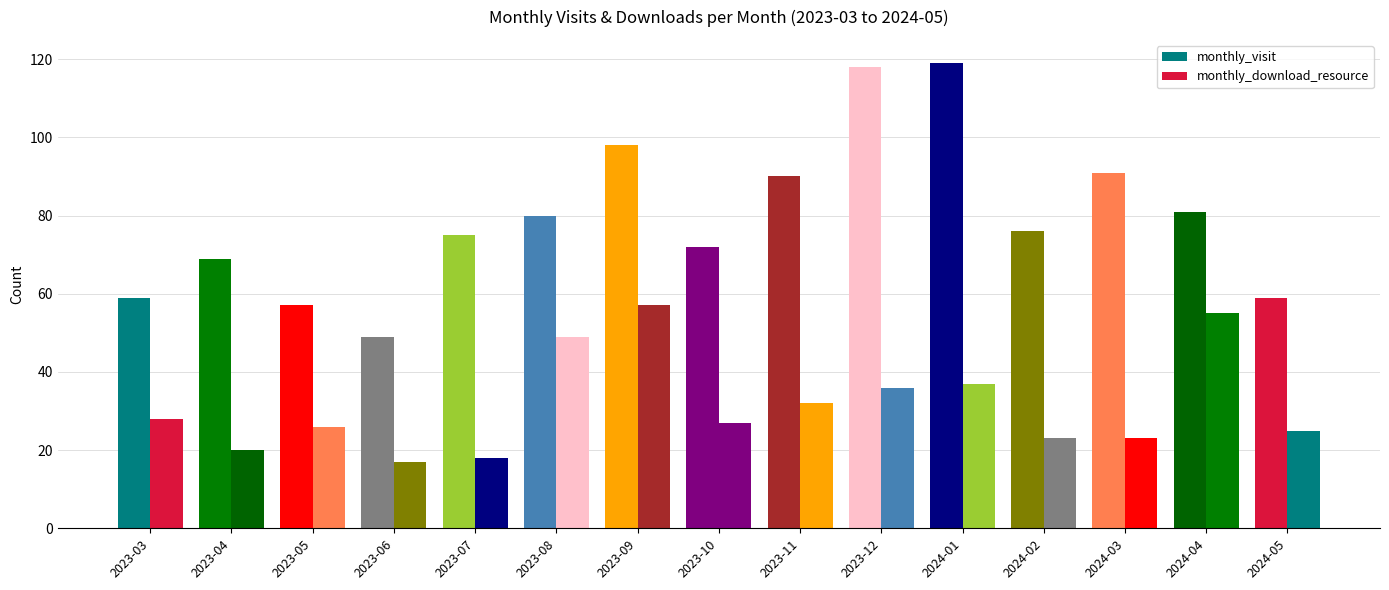

Reading left to right, extract all data points from this chart.

monthly_visit: 59	69	57	49	75	80	98	72	90	118	119	76	91	81	59
monthly_download_resource: 28	20	26	17	18	49	57	27	32	36	37	23	23	55	25